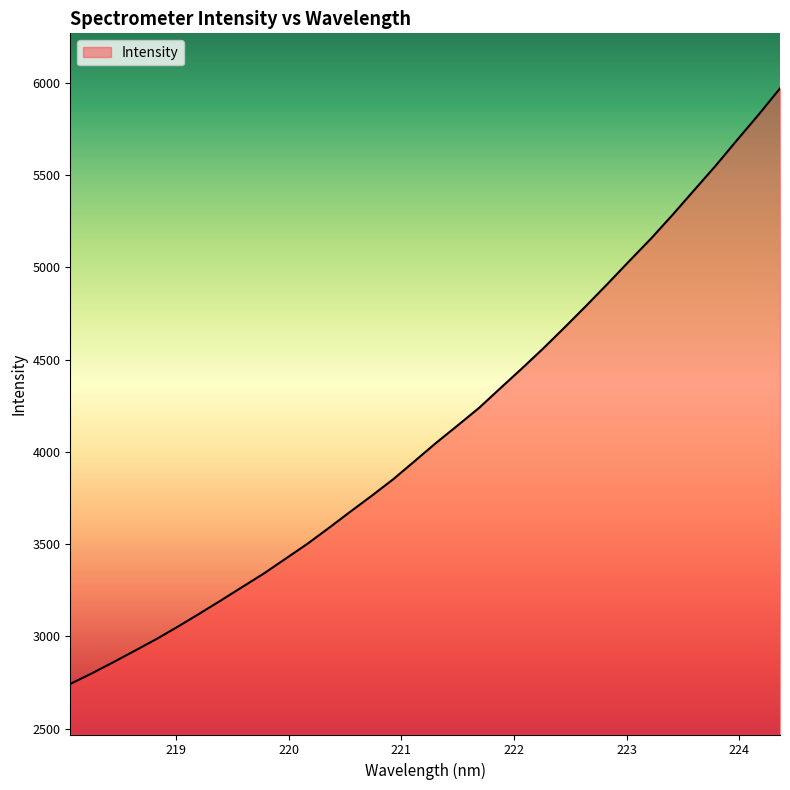

What is the smallest value displayed?

2741.9